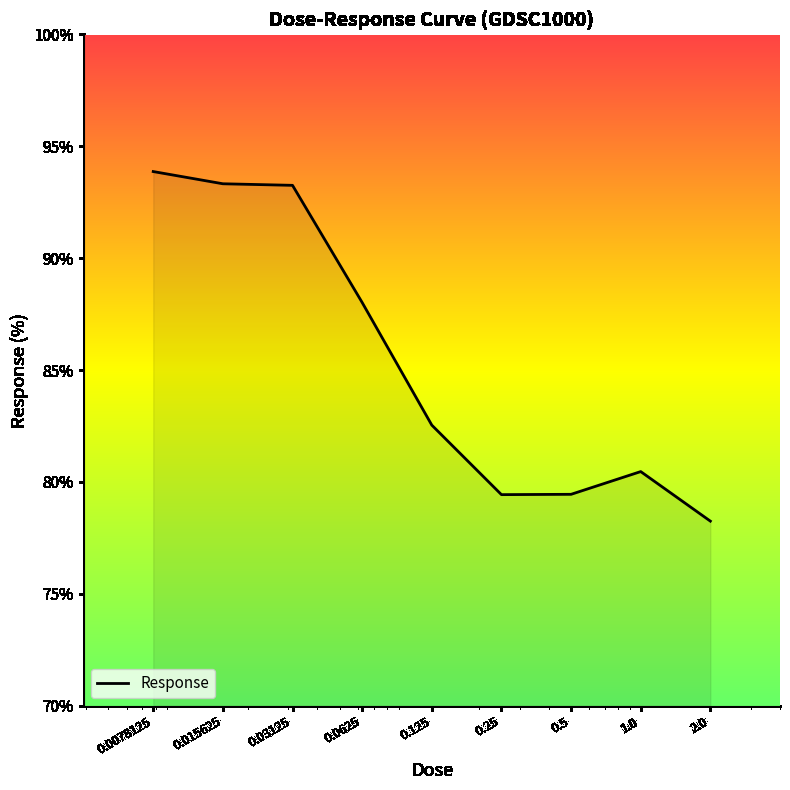

What is the minimum value shown in the chart?

78.3